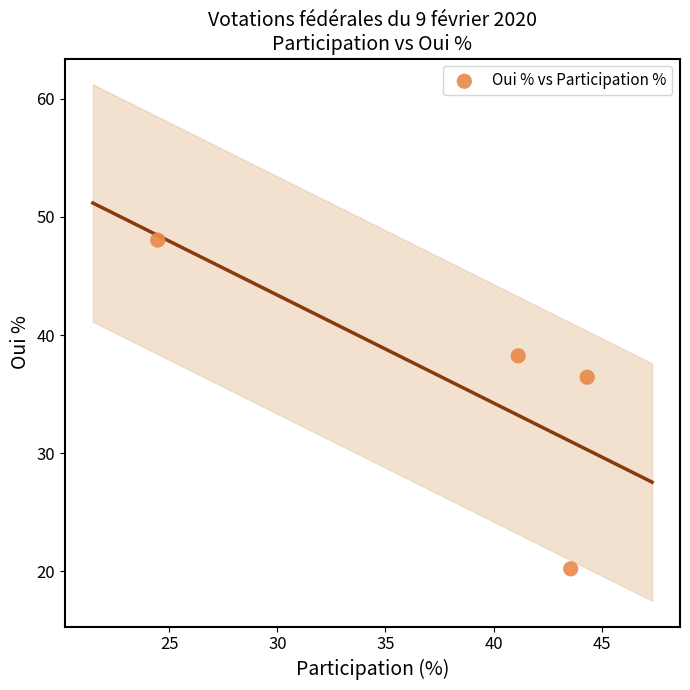

What Y value in the scatter plot is closest to 34?

36.4